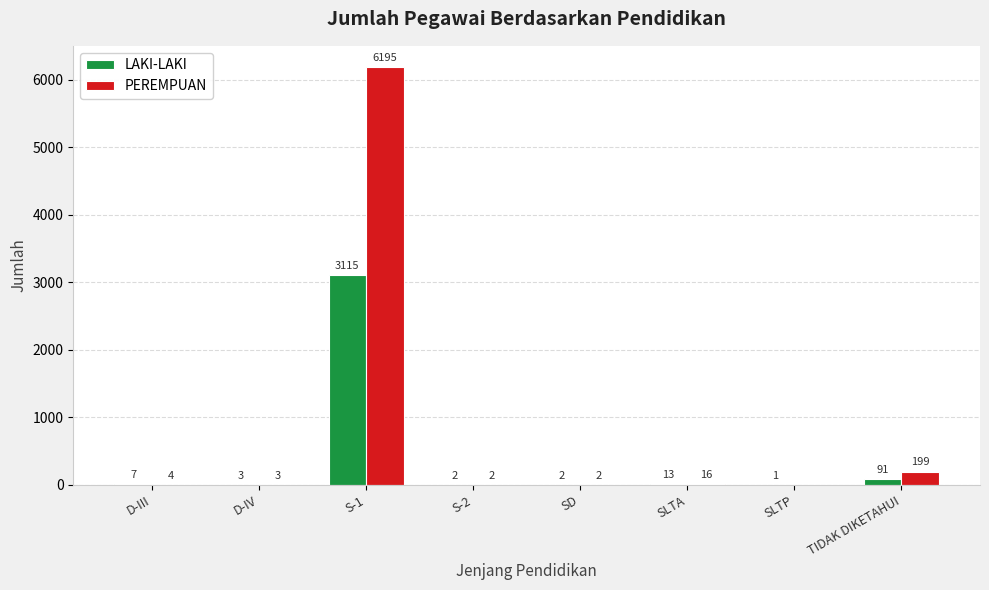

The PEREMPUAN series shows 0 at SLTP. True or false?

True